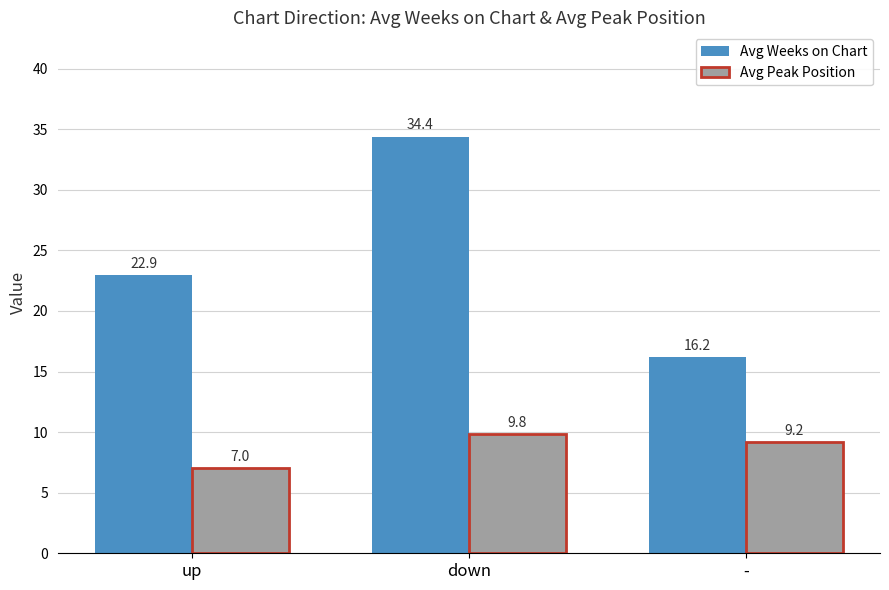

What is the label of the 2nd bar from the right?

down